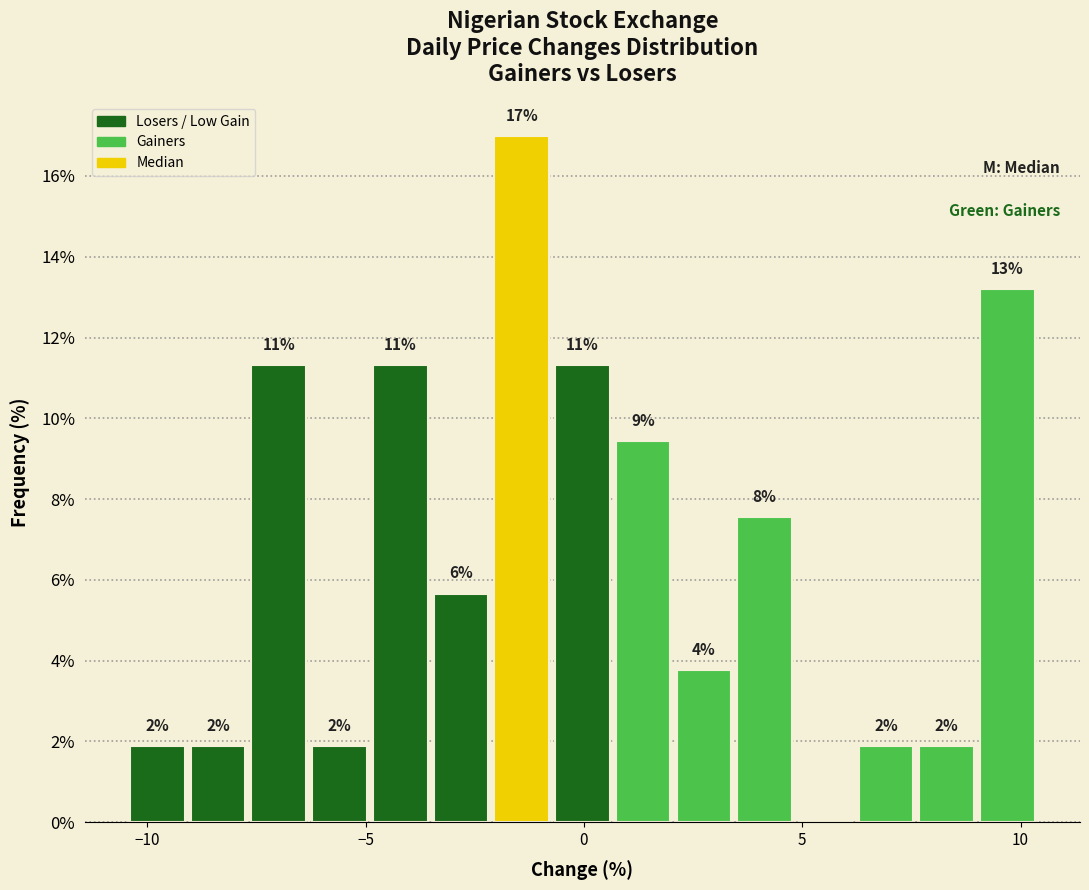

Around what value on the x-axis is the tallest bar? Give the approximate position of its centre, as read against the axis.

-1.5